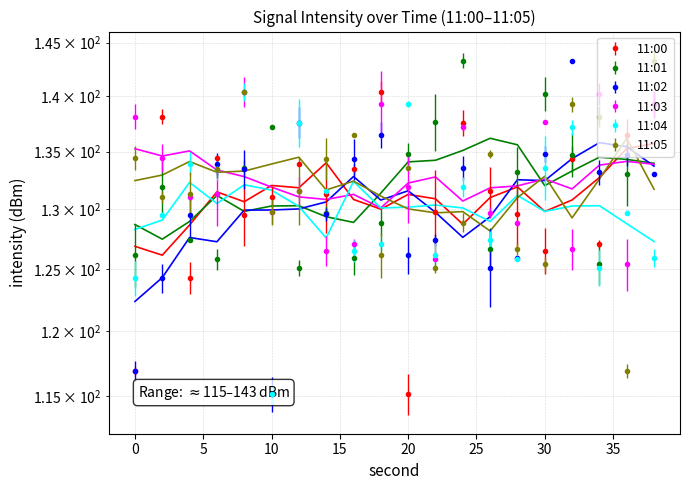

How many lines are shown in the chart?

6